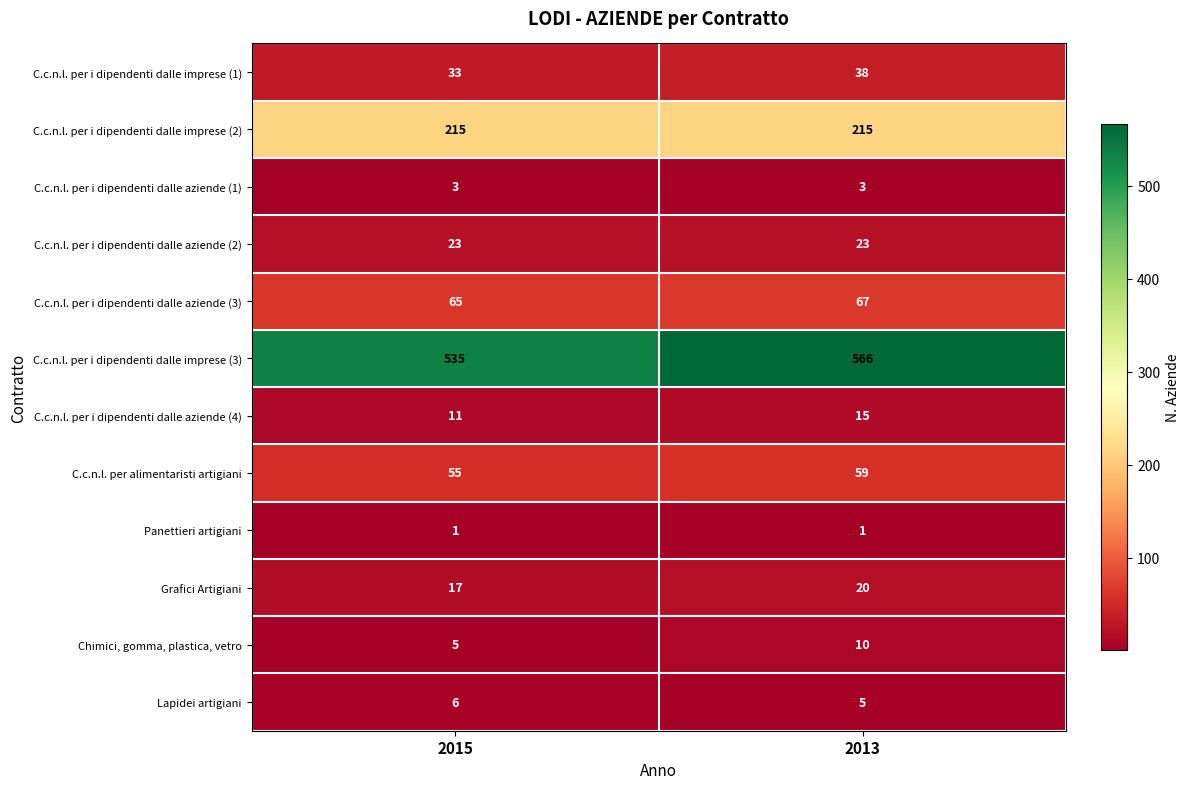

Is it true that Lapidei artigiani equals 2 at 2015?

False